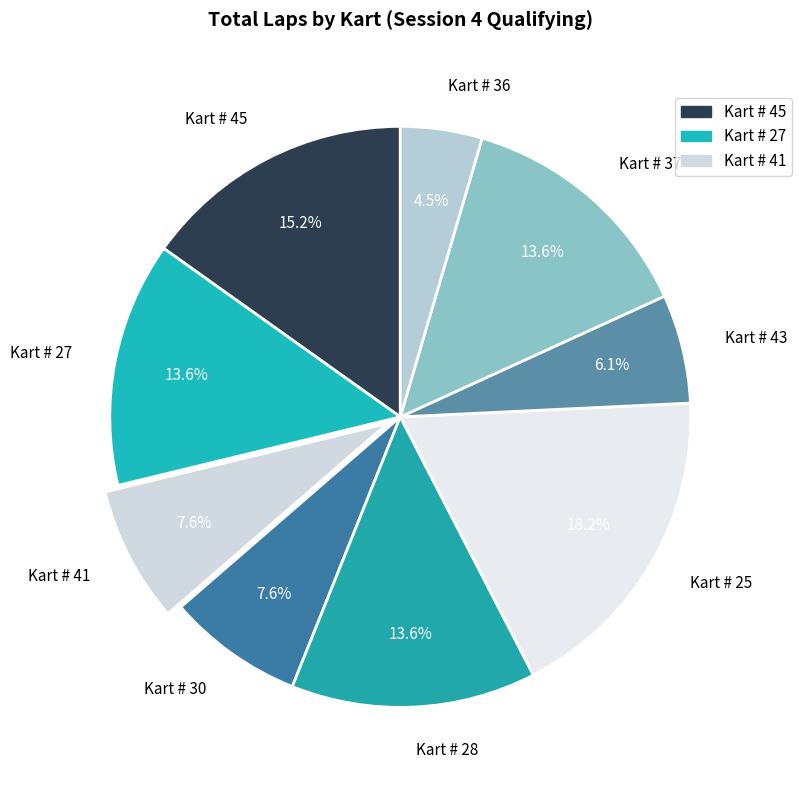

Combined, what portion of the pie is Kart # 37 and Kart # 25?

31.8%